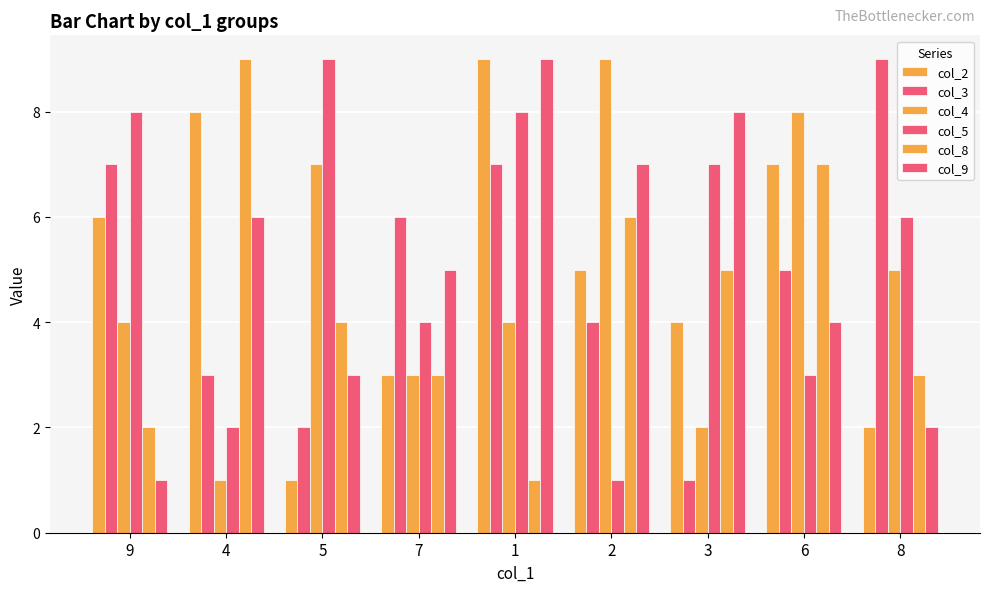

What is the sum of the col_4 values at 1 and 2?

13